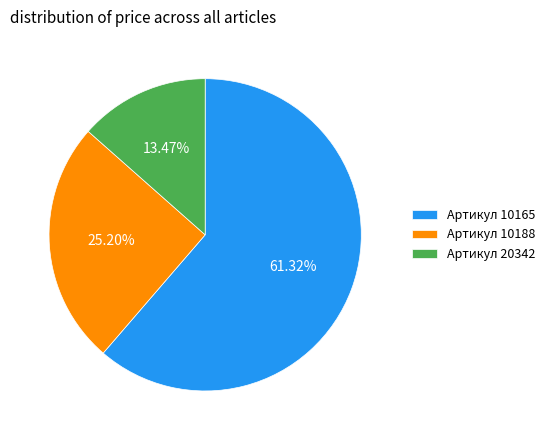

How many slices are in this pie chart?

3